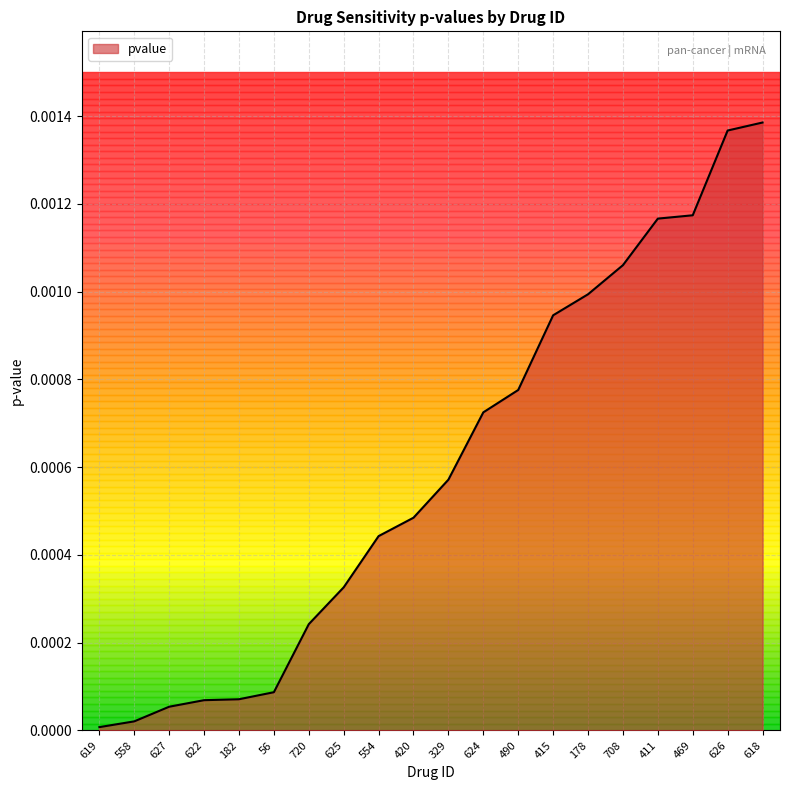

Between 618 and 420, which is larger?

618